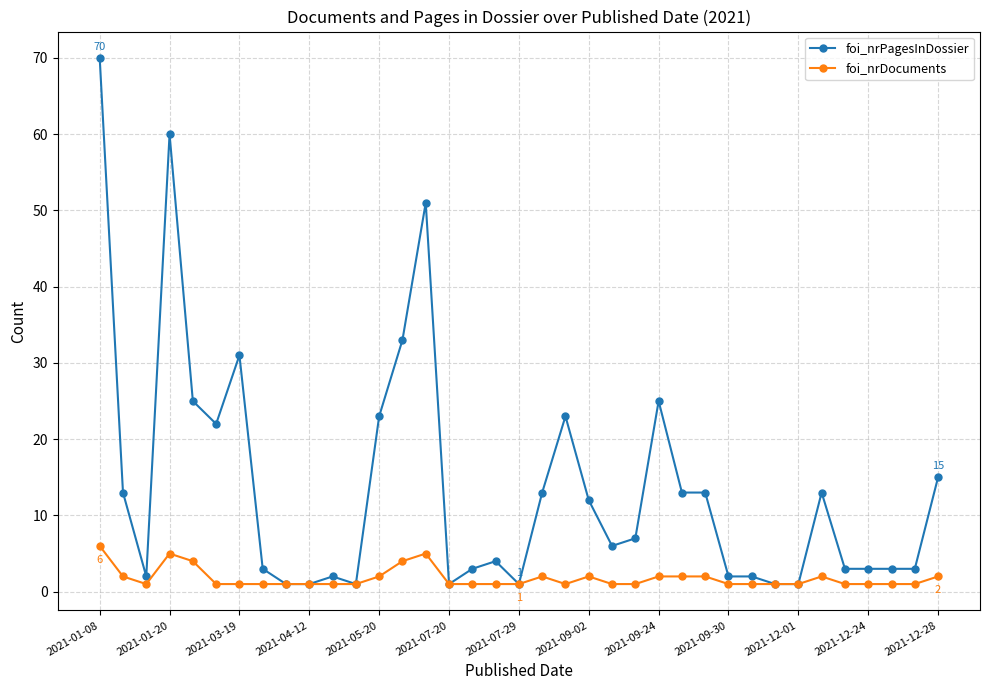

Which series has the largest total across all categories?

foi_nrPagesInDossier